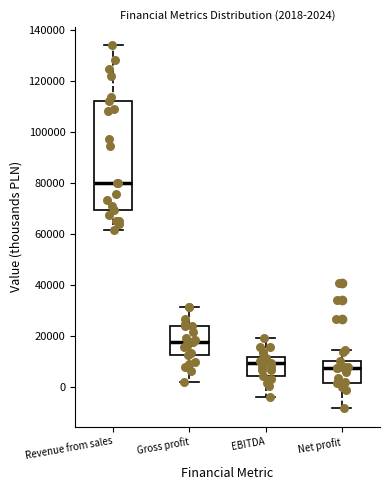

Comparing the boxes themselves (not the whiskers), which one is the tallest?

Revenue from sales